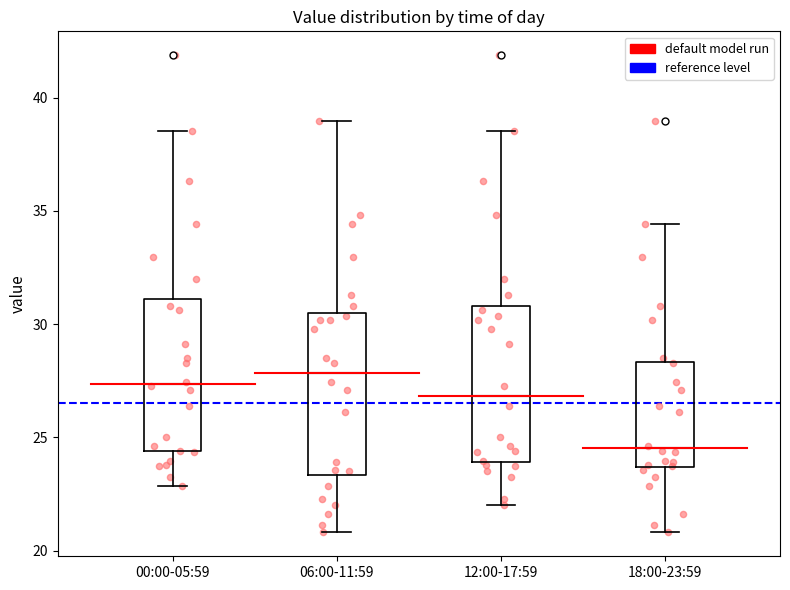

Which box's median line is the lowest?

18:00-23:59